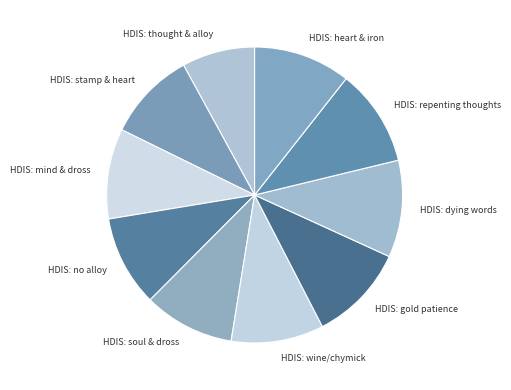

What is the smallest slice in the pie chart?

HDIS: thought & alloy